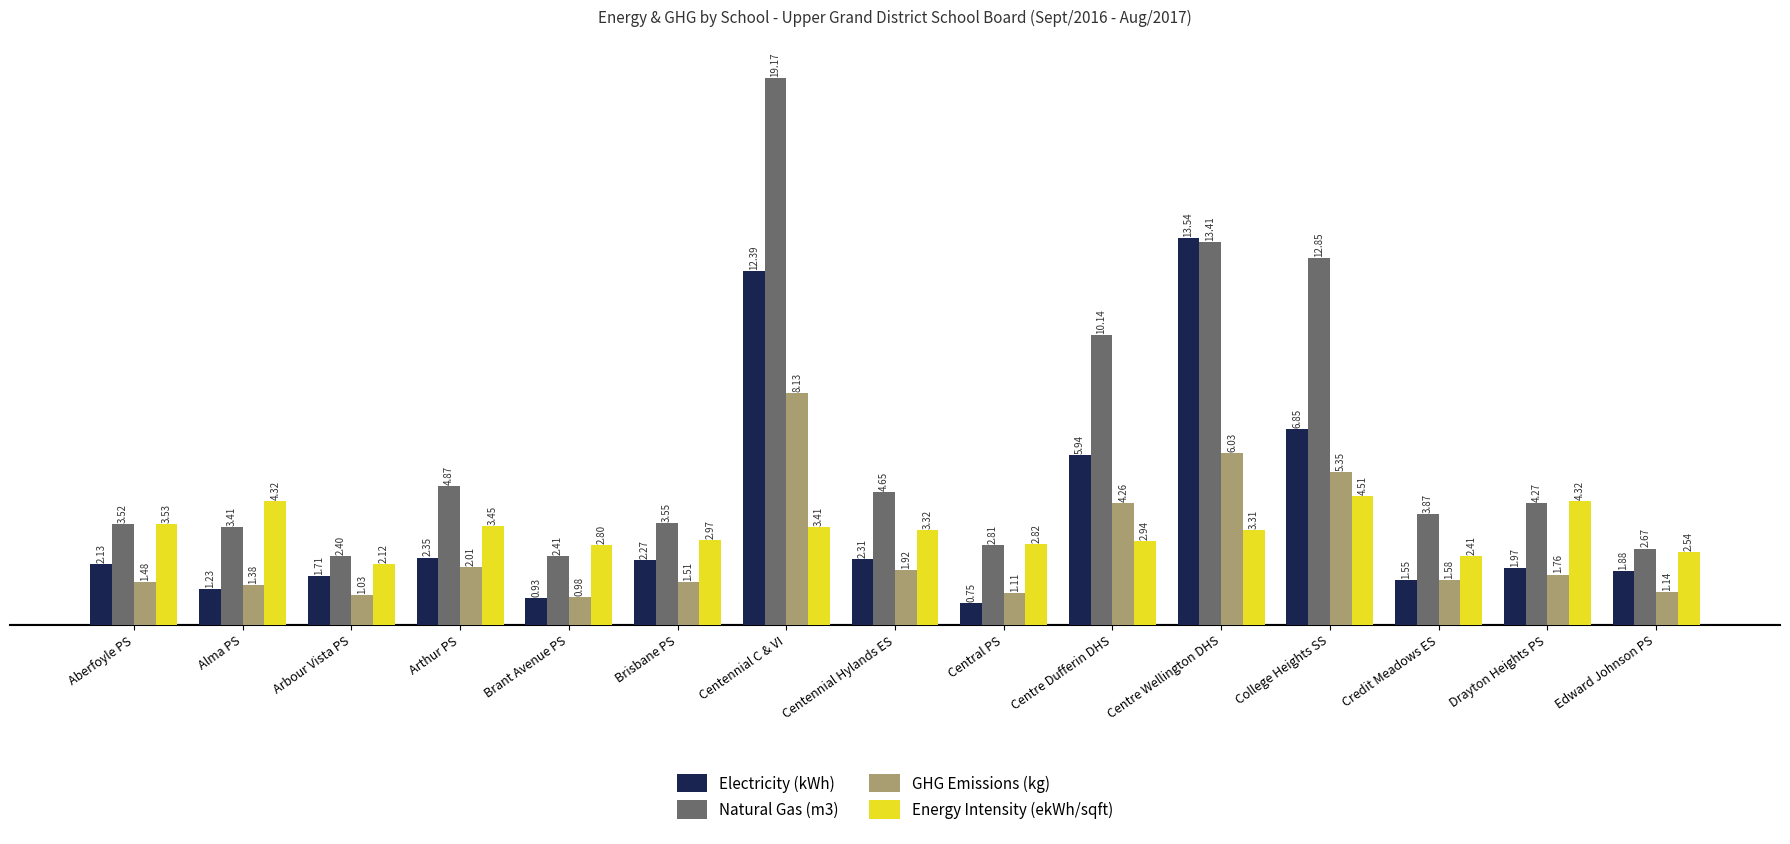

The Electricity (kWh) series shows 3.5 at Arthur PS. True or false?

False